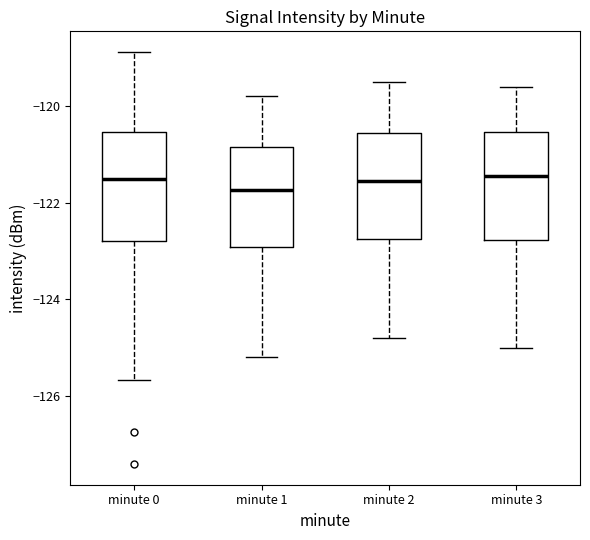

Reading left to right, read every box against the y-axis: the position of its median line, the range the box covers, and the ends of its whiskers. The values are not printed on the chart, so give them approximately, as read against the axis.

minute 0: median -121.4, box -122.8 to -120.6, whiskers -125.6 to -118.8
minute 1: median -121.8, box -123.0 to -120.8, whiskers -125.2 to -119.8
minute 2: median -121.6, box -122.8 to -120.6, whiskers -124.8 to -119.4
minute 3: median -121.4, box -122.8 to -120.6, whiskers -125.0 to -119.6